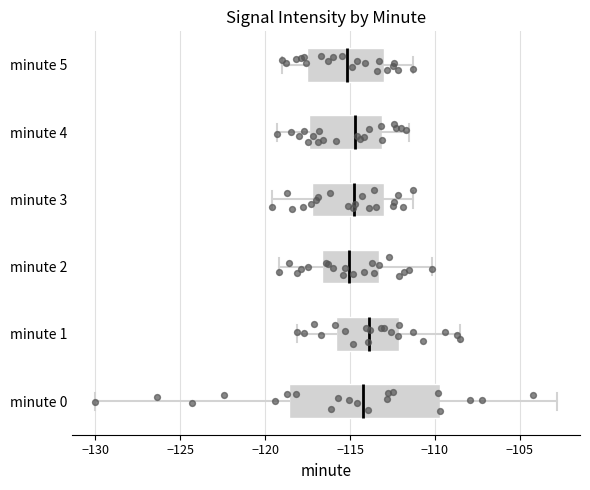

Where does the right whisker of the box for minute 4 end on the x-axis? The values are not printed on the chart, so give them approximately, as read against the axis.

-111.5